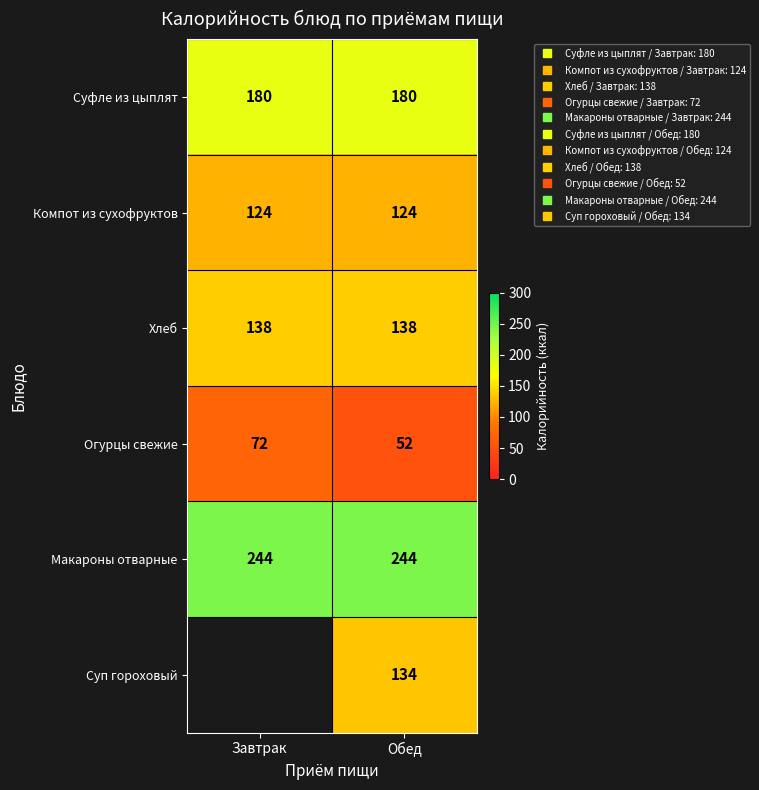

Where is Хлеб nearest to the value 138?

Завтрак